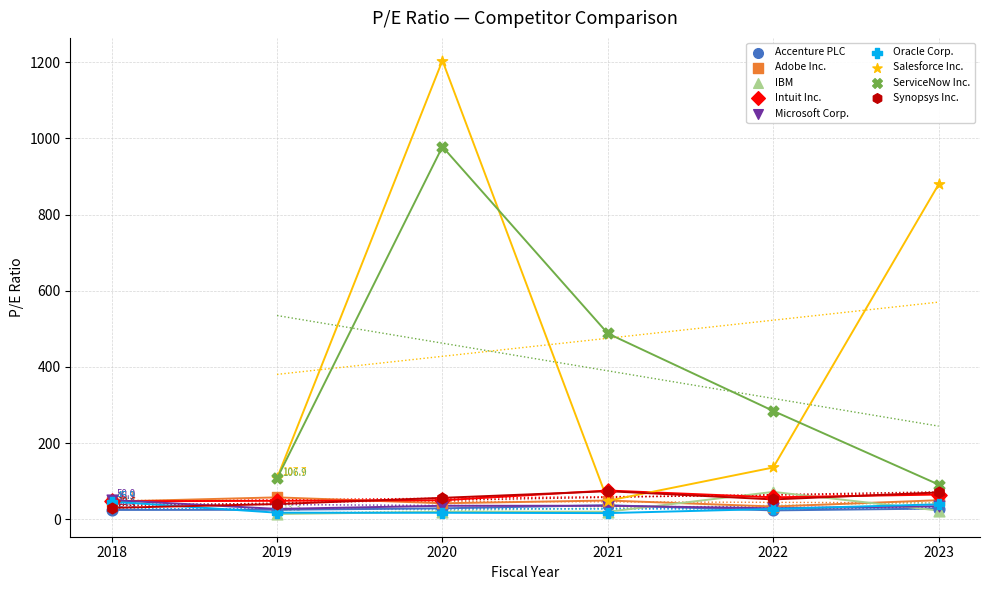

Which series has the widest spread of Y values?

Salesforce Inc.